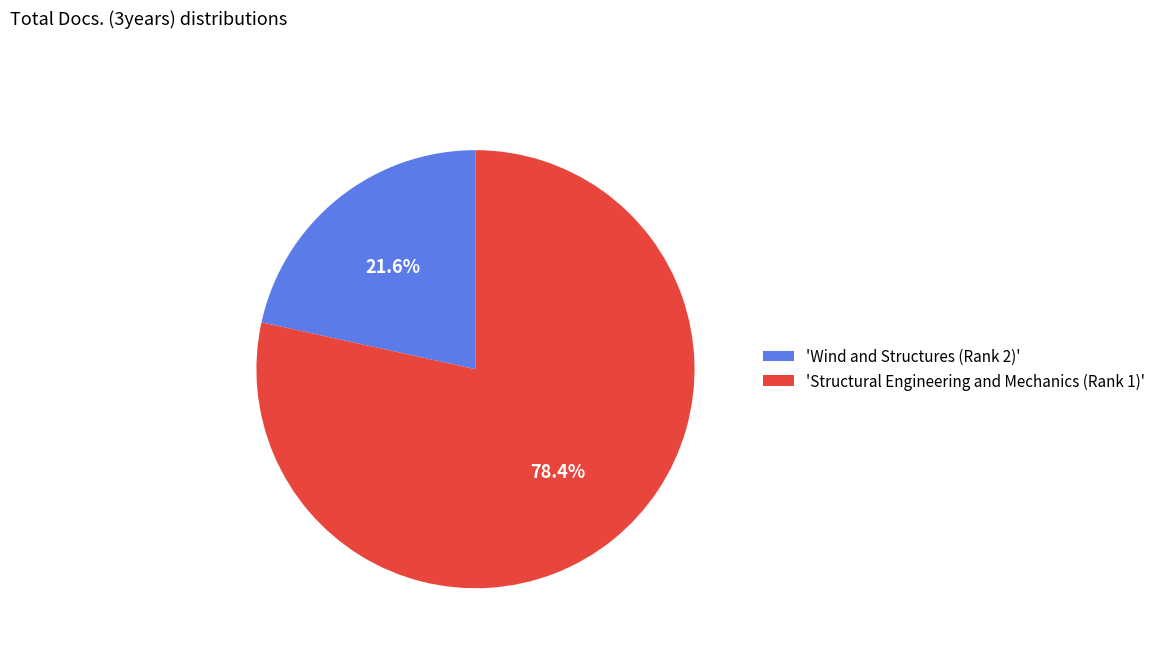

What is the ratio of the value at 'Wind and Structures (Rank 2)' to the value at 'Structural Engineering and Mechanics (Rank 1)'?

0.3